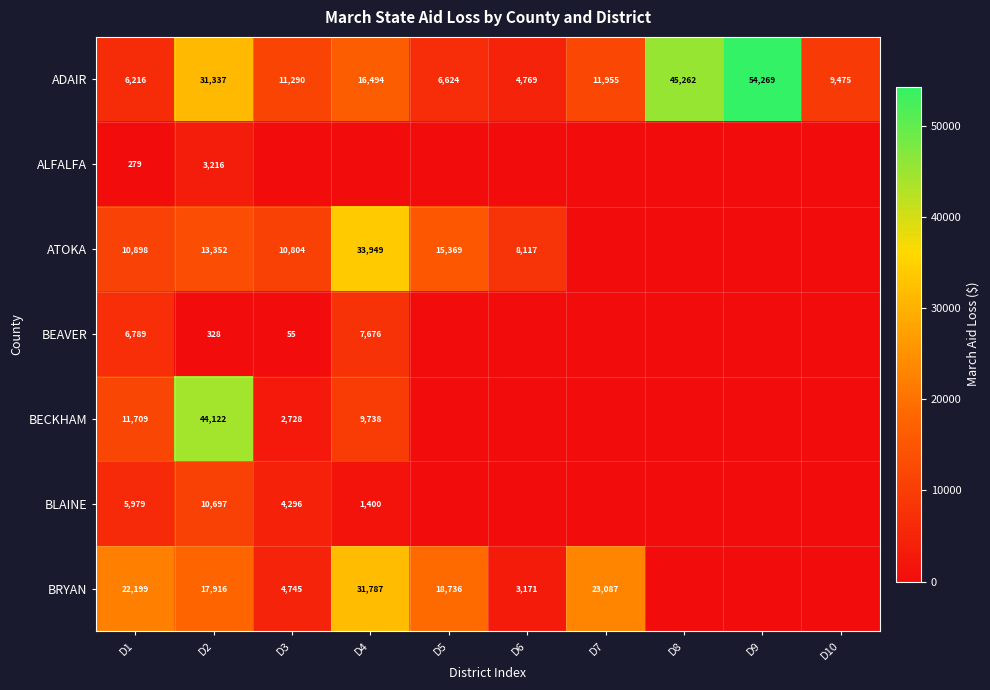

List the labels in order of ADAIR value, smallest first.

D6, D1, D5, D10, D3, D7, D4, D2, D8, D9